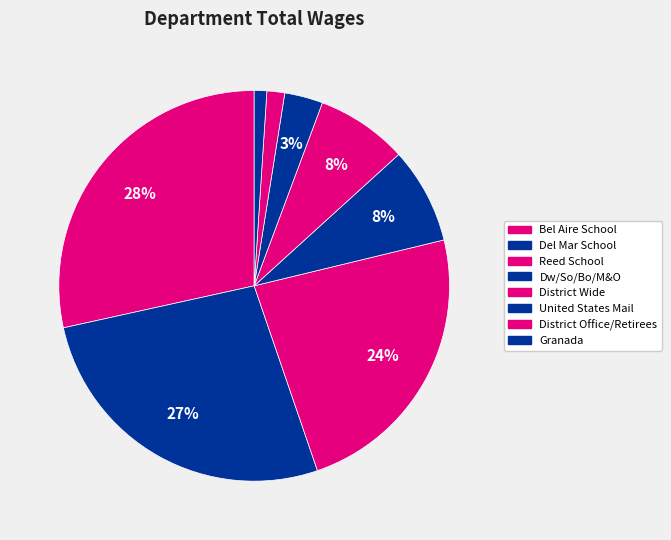

How much of the chart is everything except Reed School?

76.5%